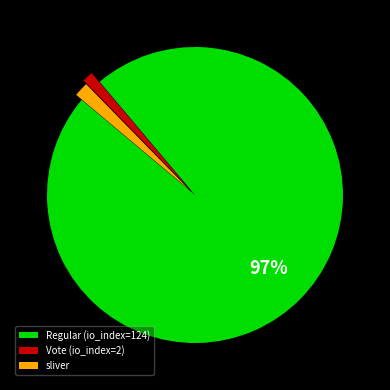

What percentage is the Regular (io_index=124) slice, to the nearest percent?

97%